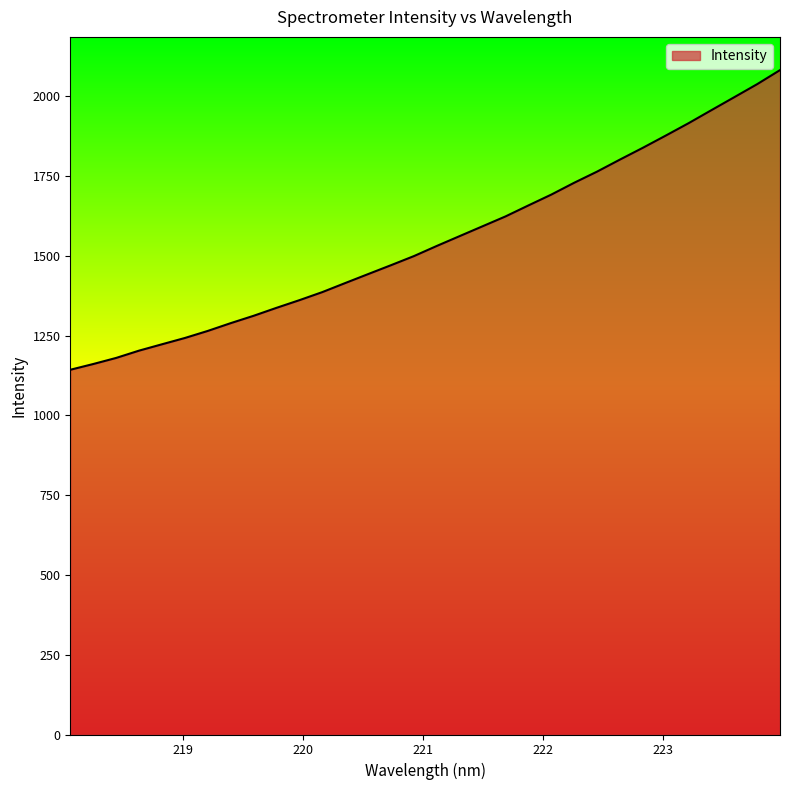

What is the minimum value shown in the chart?

1143.3